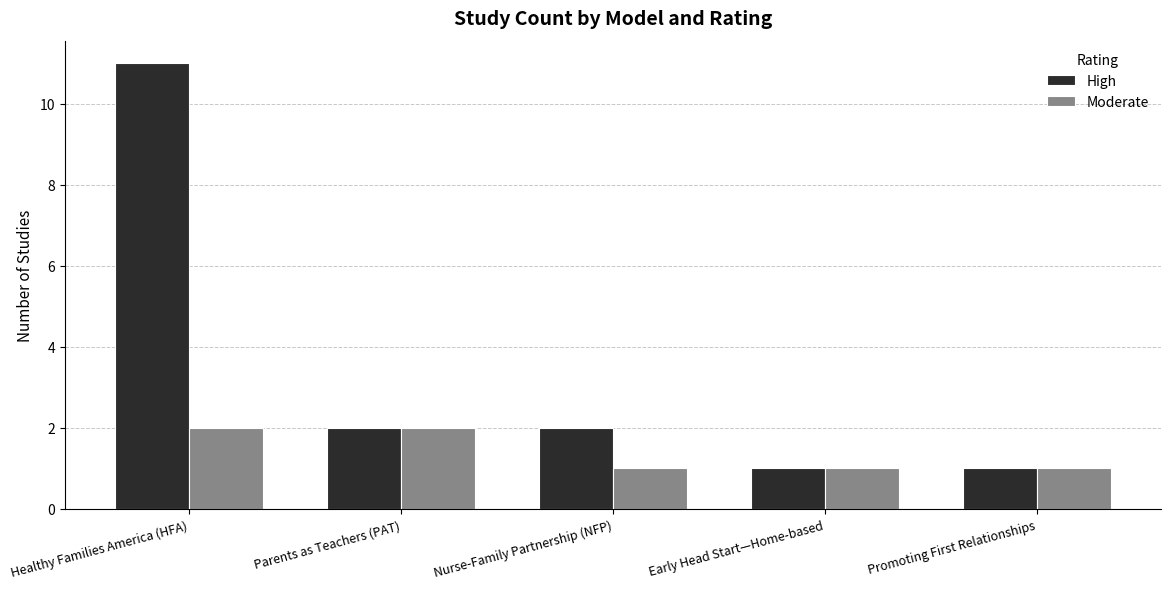

Which series has the largest total across all categories?

High